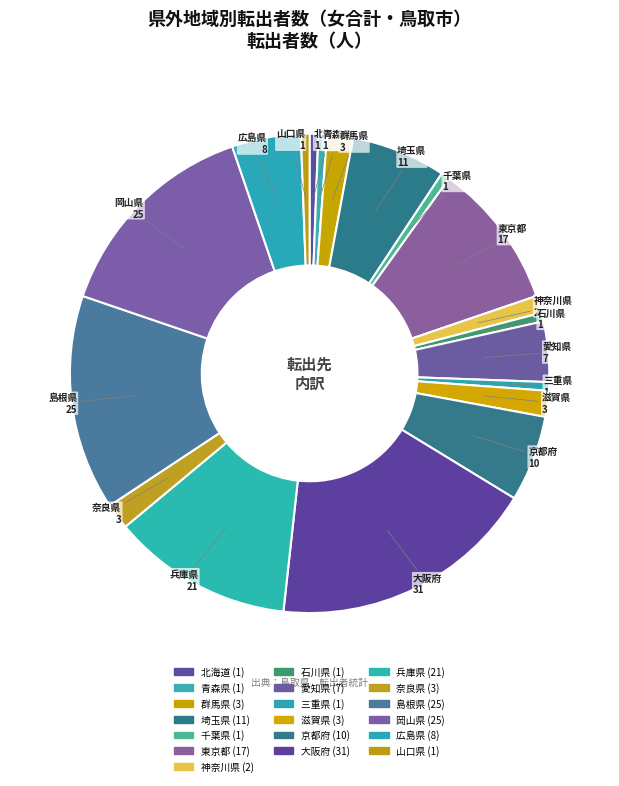

Combined, what portion of the pie is 東京都 and 兵庫県?

22.1%